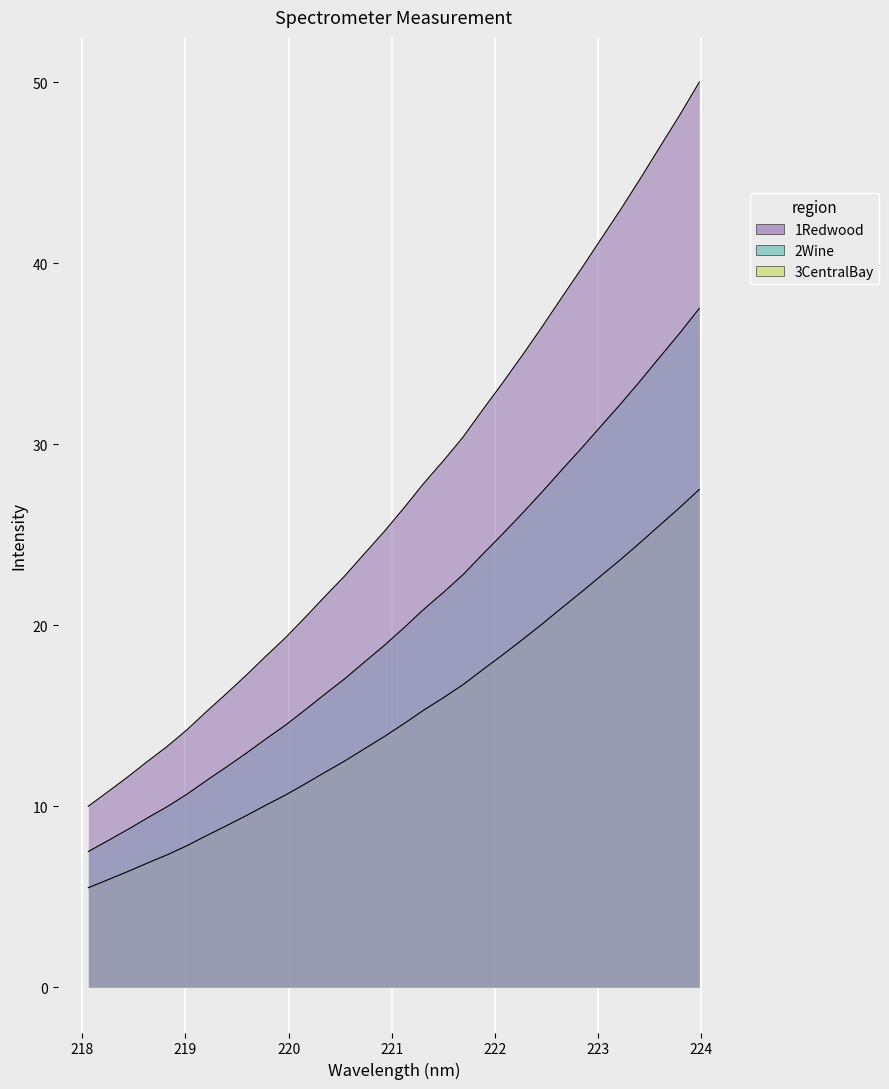

Rank the categories by value from highest to lowest.

223.9802, 223.7895, 223.5987, 223.408, 223.2172, 223.0264, 222.8355, 222.6447, 222.4538, 222.263, 222.0721, 221.8812, 221.6902, 221.4993, 221.3083, 221.1174, 220.9264, 220.7354, 220.5444, 220.3533, 220.1623, 219.9712, 219.7801, 219.589, 219.3979, 219.2067, 219.0156, 218.8244, 218.6332, 218.442, 218.2508, 218.0596